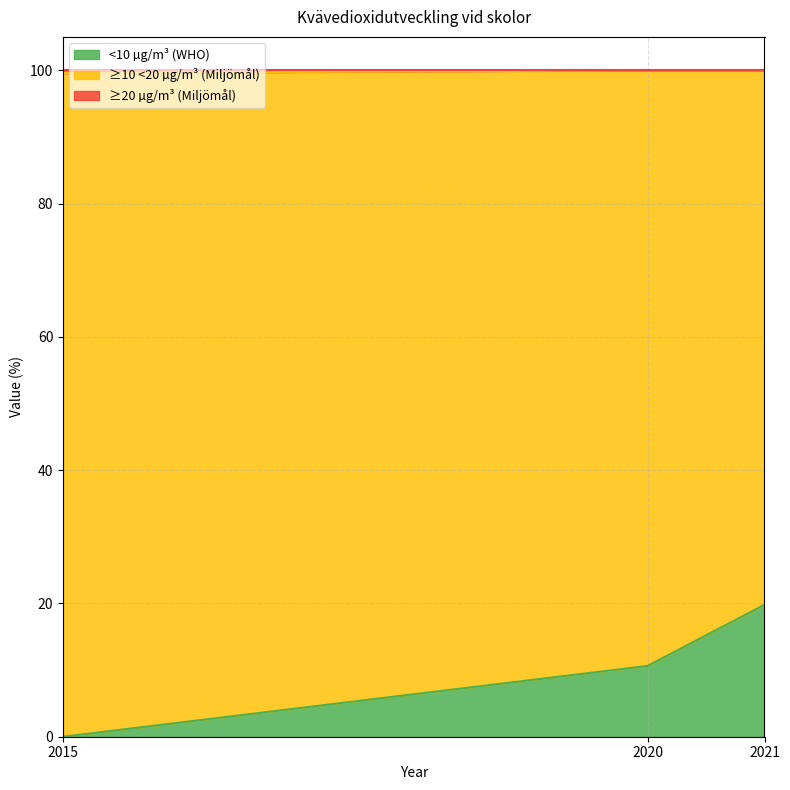

The <10 µg/m³ (WHO) series shows 19.8 at 2021. True or false?

True